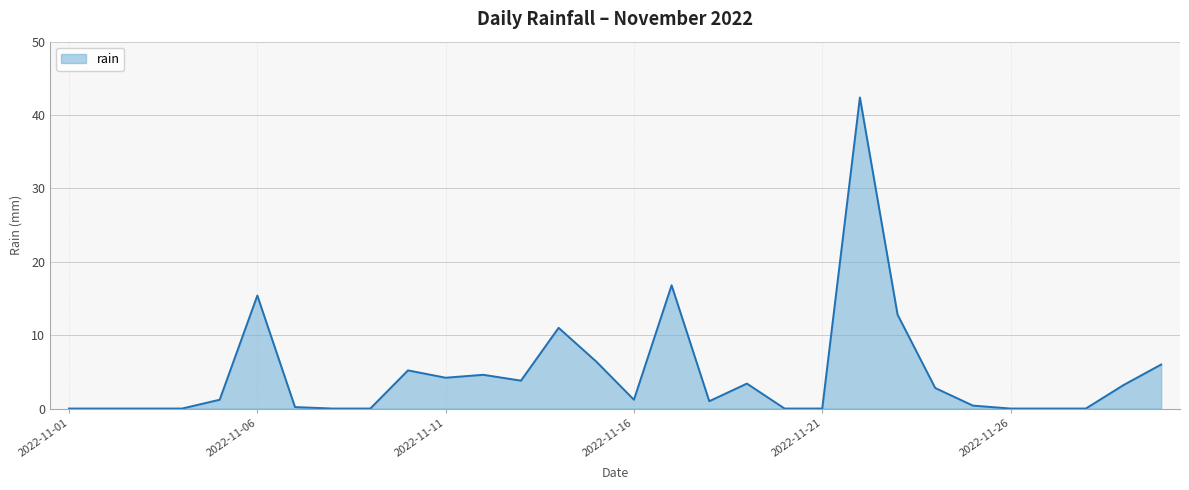

How many distinct data groups are displayed?

1